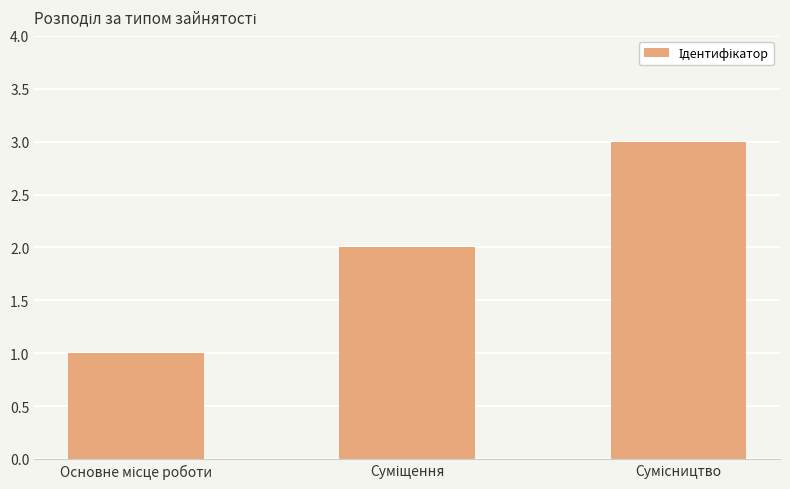

What is the maximum value shown in the chart?

3